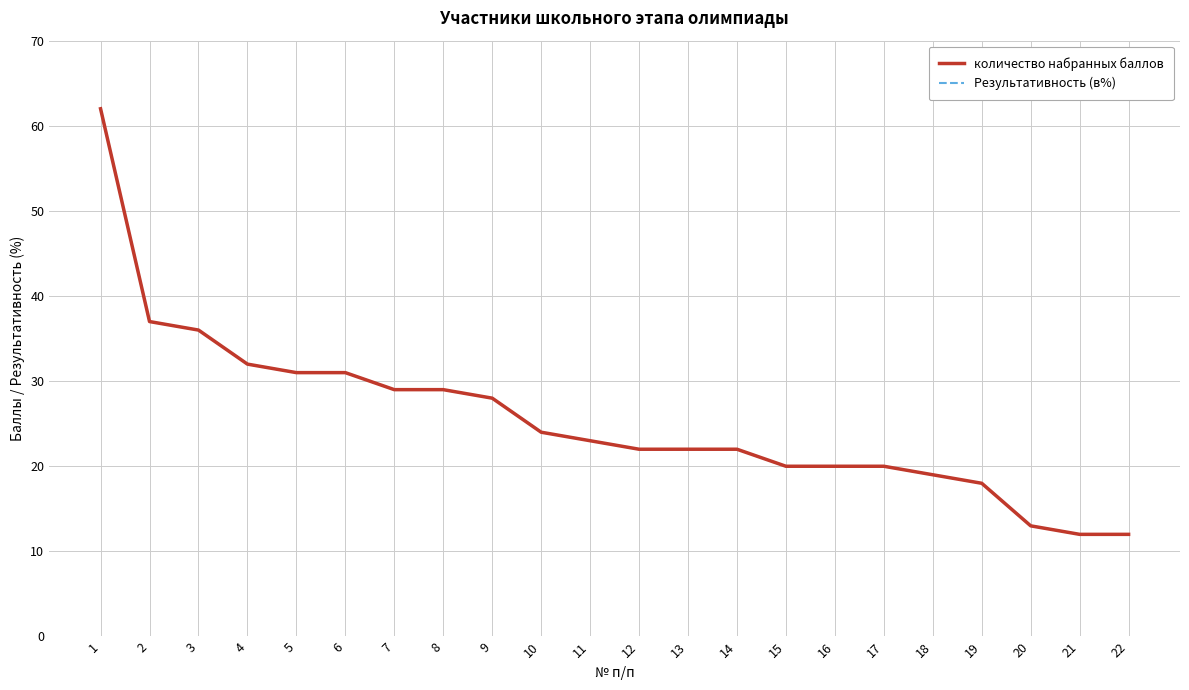

Is this an area chart (filled region under the line)?

No